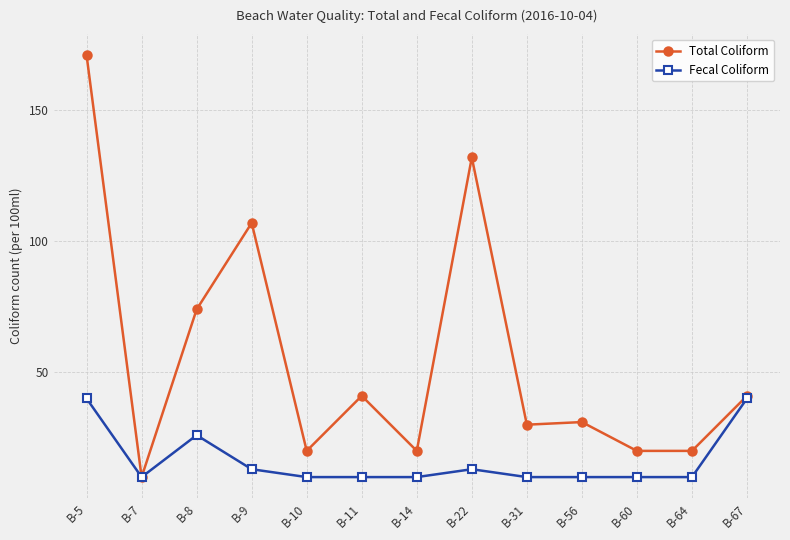

Reading right to left, extract all data points from this chart.

Total Coliform: 41	20	20	31	30	132	20	41	20	107	74	10	171
Fecal Coliform: 40	10	10	10	10	13	10	10	10	13	26	10	40